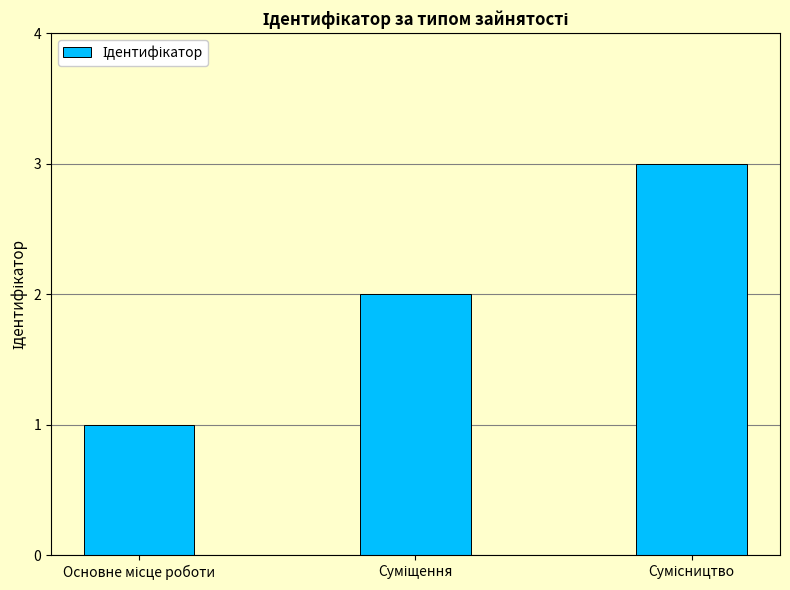

Reading left to right, list all the values displayed in this chart.

1	2	3